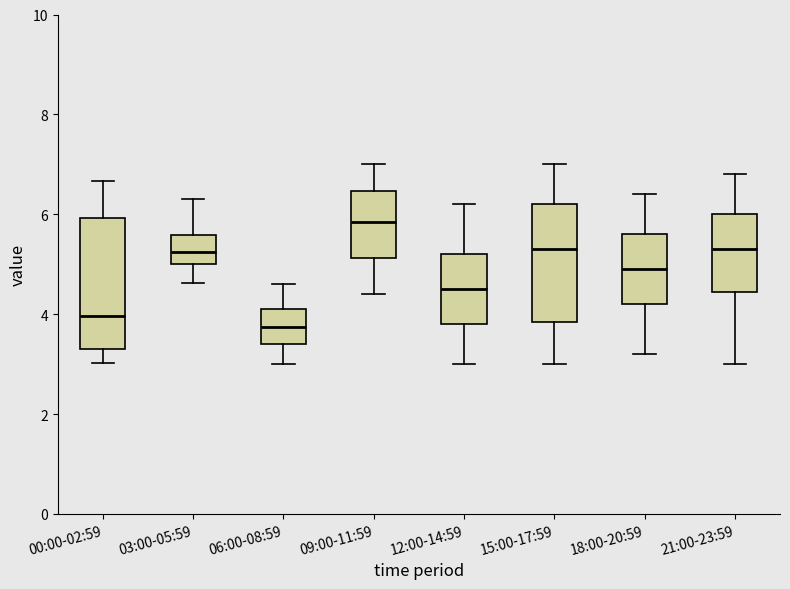

Reading left to right, transcribe this box plot: for each box, give where its median line is, the range the box spans, and where its two whiskers end, as read against the y-axis. The values are not printed on the chart, so give them approximately, as read against the axis.

00:00-02:59: median 4.0, box 3.4 to 6.0, whiskers 3.0 to 6.6
03:00-05:59: median 5.2, box 5.0 to 5.6, whiskers 4.6 to 6.4
06:00-08:59: median 3.8, box 3.4 to 4.2, whiskers 3.0 to 4.6
09:00-11:59: median 5.8, box 5.2 to 6.4, whiskers 4.4 to 7.0
12:00-14:59: median 4.6, box 3.8 to 5.2, whiskers 3.0 to 6.2
15:00-17:59: median 5.4, box 3.8 to 6.2, whiskers 3.0 to 7.0
18:00-20:59: median 5.0, box 4.2 to 5.6, whiskers 3.2 to 6.4
21:00-23:59: median 5.4, box 4.4 to 6.0, whiskers 3.0 to 6.8